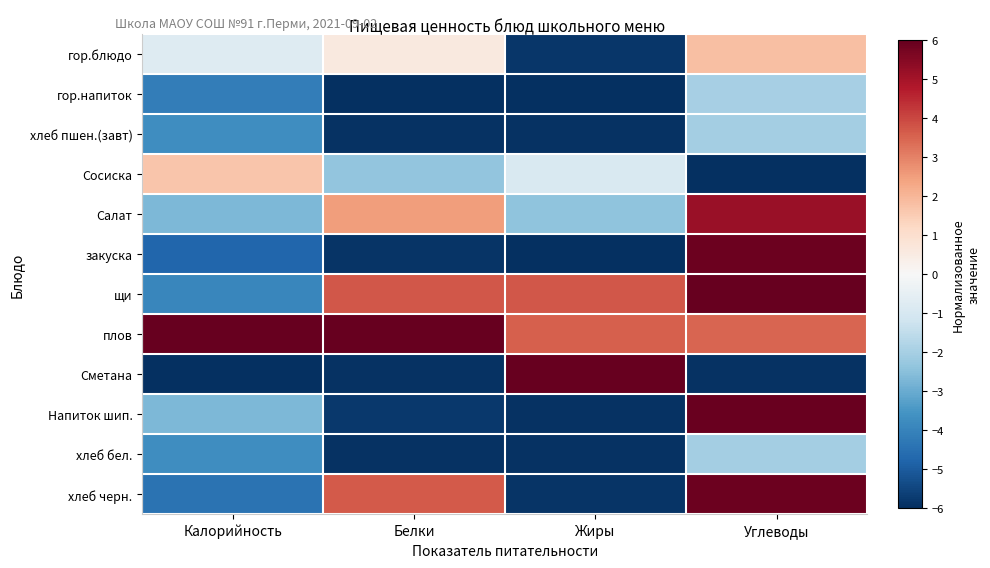

Reading left to right, list all the values displayed in this chart.

гор.блюдо: Калорийность=-0.8	Белки=0.6	Жиры=-5.8	Углеводы=1.8
гор.напиток: Калорийность=-4.1	Белки=-6.0	Жиры=-6.0	Углеводы=-2.0
хлеб пшен.(завт): Калорийность=-3.7	Белки=-5.9	Жиры=-5.9	Углеводы=-2.0
Сосиска: Калорийность=1.7	Белки=-2.4	Жиры=-0.9	Углеводы=-6.0
Салат: Калорийность=-2.7	Белки=2.5	Жиры=-2.4	Углеводы=5.2
закуска: Калорийность=-4.8	Белки=-5.9	Жиры=-6.0	Углеводы=5.9
щи: Калорийность=-3.9	Белки=3.7	Жиры=3.7	Углеводы=6.0
плов: Калорийность=6.0	Белки=6.0	Жиры=3.6	Углеводы=3.5
Сметана: Калорийность=-6.0	Белки=-5.9	Жиры=6.0	Углеводы=-5.9
Напиток шип.: Калорийность=-2.7	Белки=-5.8	Жиры=-5.9	Углеводы=5.9
хлеб бел.: Калорийность=-3.7	Белки=-5.9	Жиры=-5.9	Углеводы=-2.0
хлеб черн.: Калорийность=-4.5	Белки=3.7	Жиры=-5.9	Углеводы=5.9